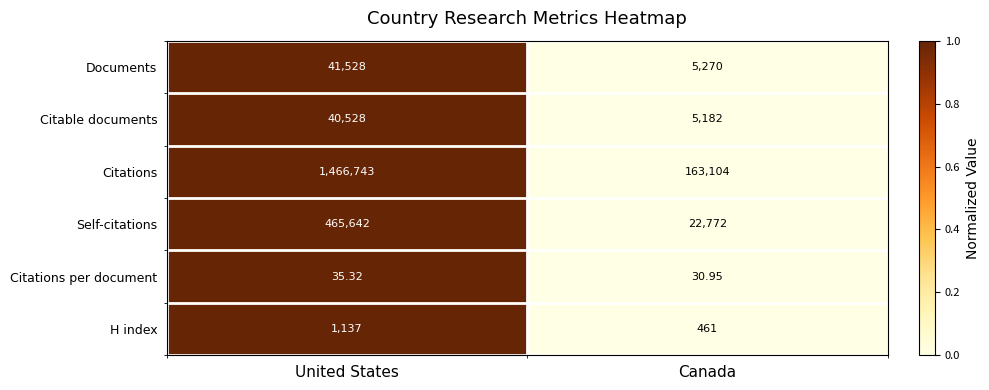

Rank the series by their maximum value, from highest to lowest.

Citations, Self-citations, Documents, Citable documents, H index, Citations per document